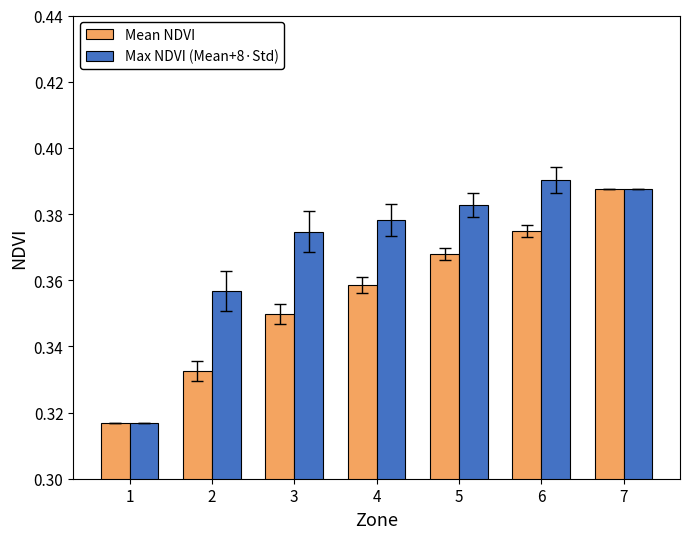

What are all the series names shown in the legend?

Mean NDVI, Max NDVI (Mean+8·Std)